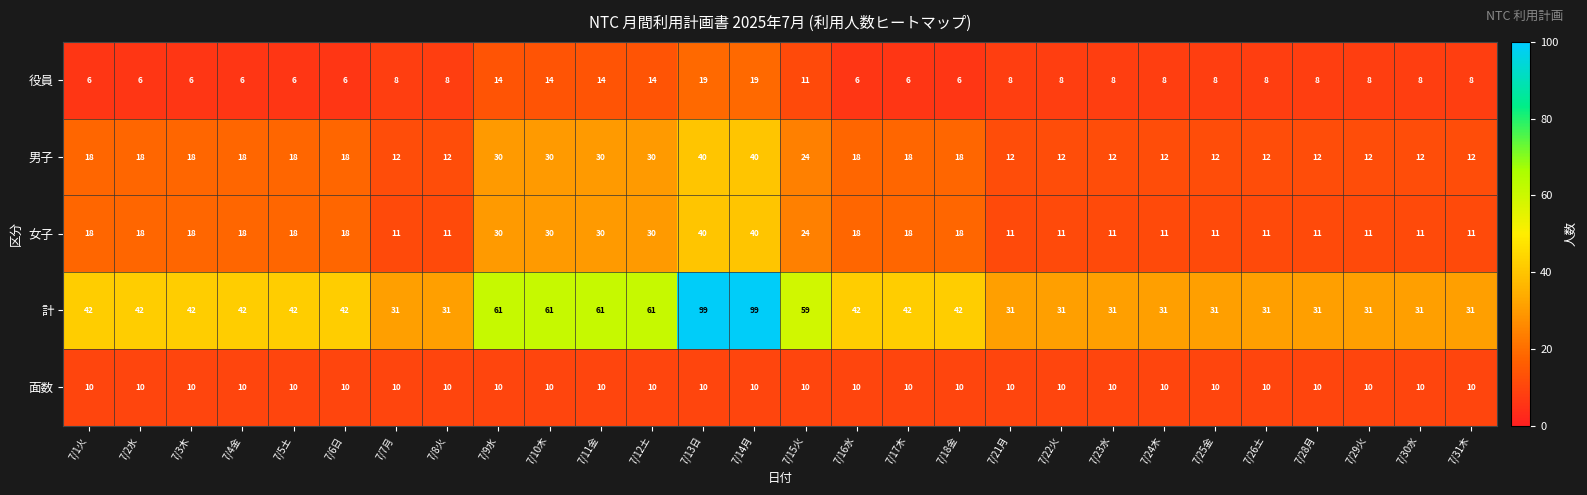

The value of 男子 at 7/13日 is 23. True or false?

False